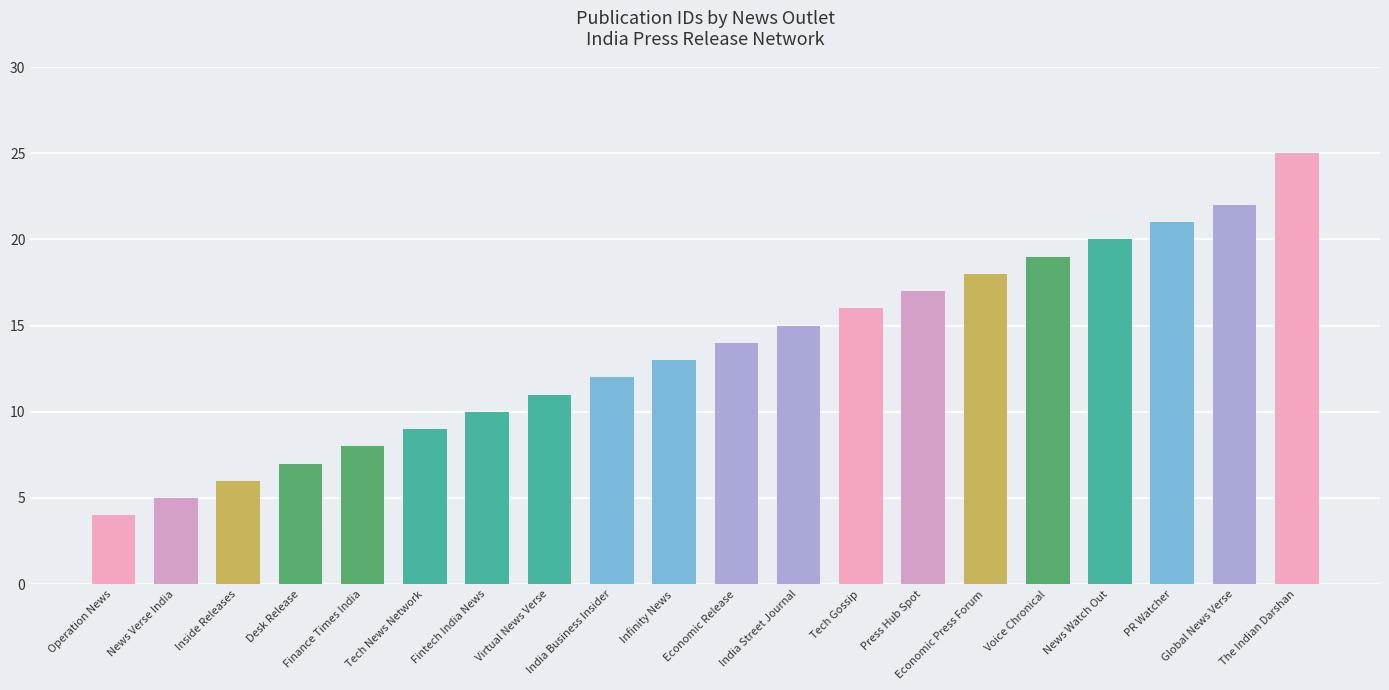

Which label corresponds to the smallest value in the chart?

Operation News